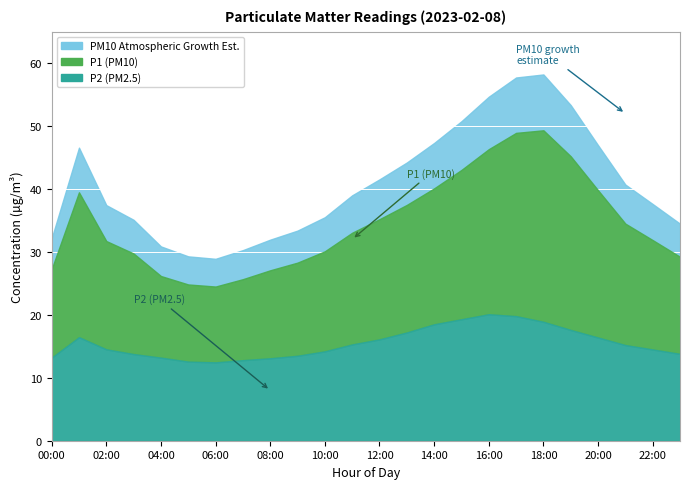

What is the label of the 23rd point from the right?

01:00